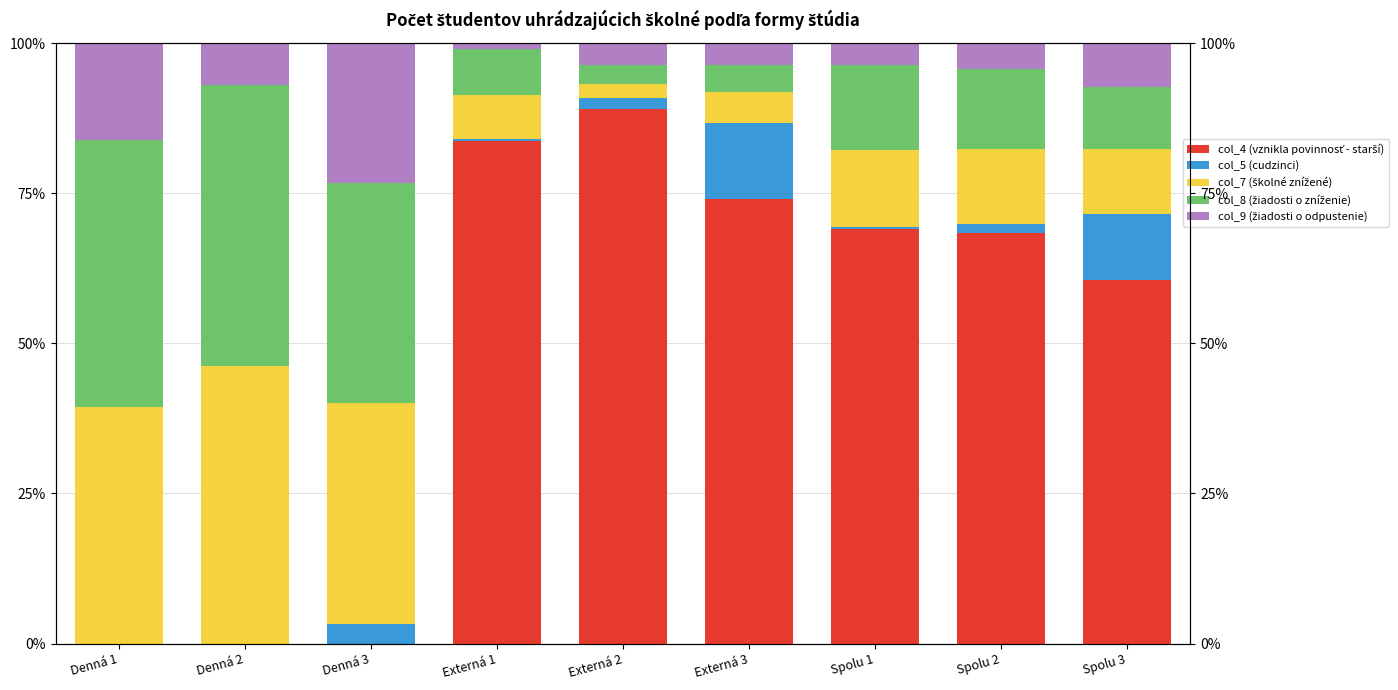

How many values in the col_4 (vznikla povinnosť - starší) series exceed 68?

5